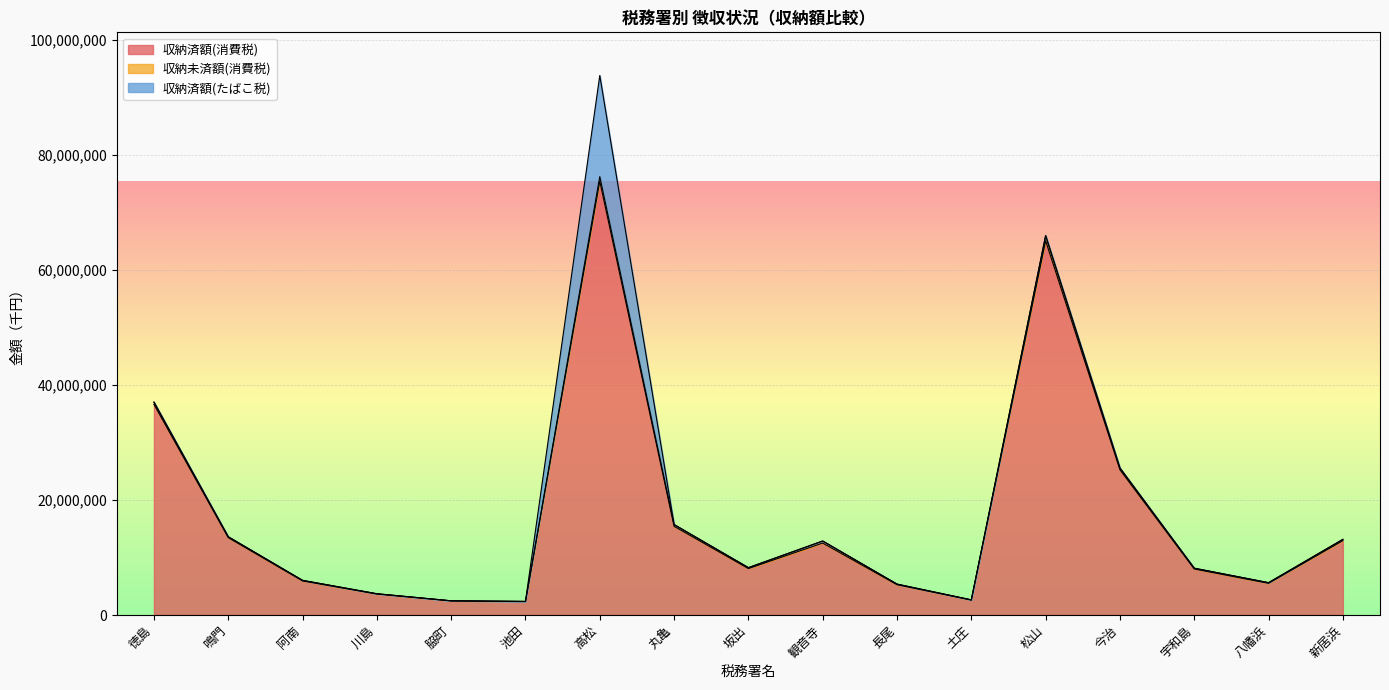

Which label corresponds to the largest value in the chart?

高松